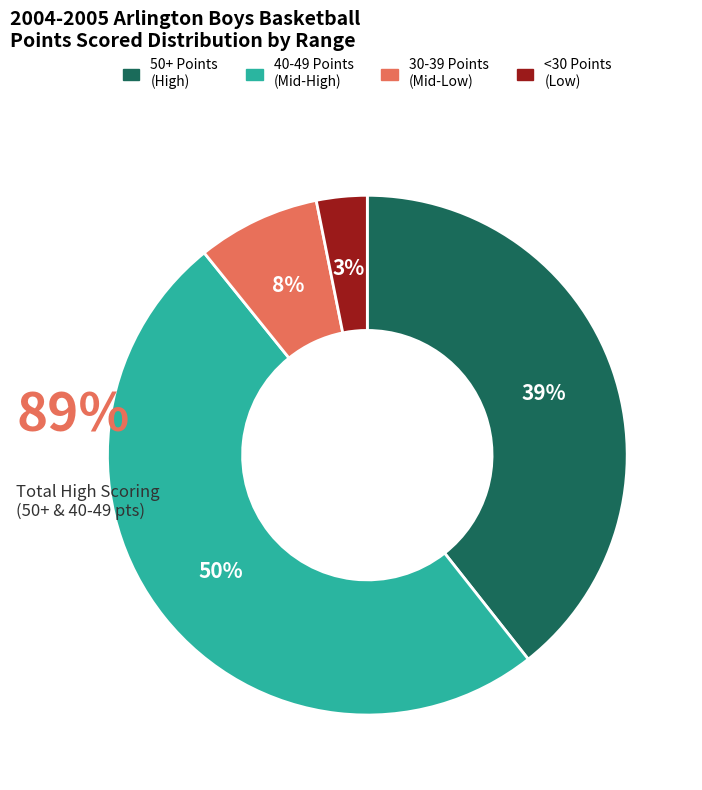

To the nearest percent, what is the average slice percentage?

25%